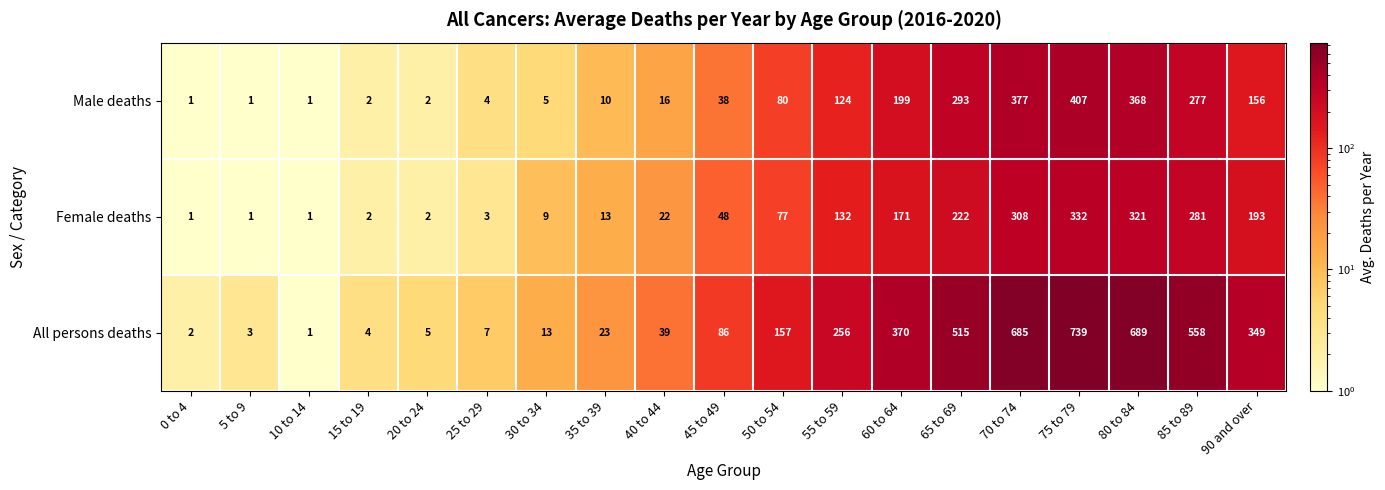

Which series changed the most between 0 to 4 and 80 to 84?

All persons deaths